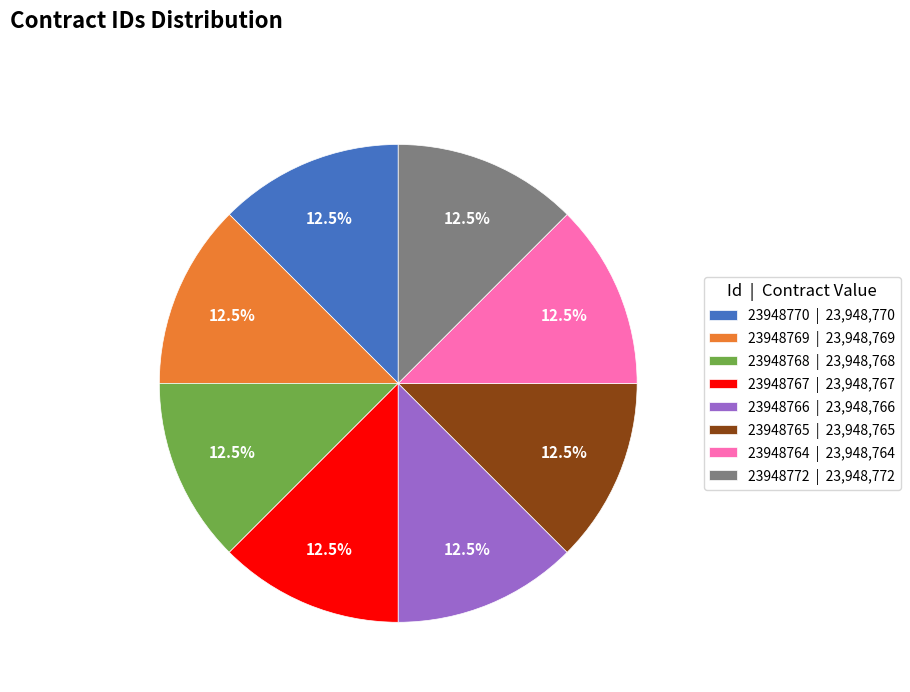

Does 23948769 | 23,948,769 represent more than half of the total?

No